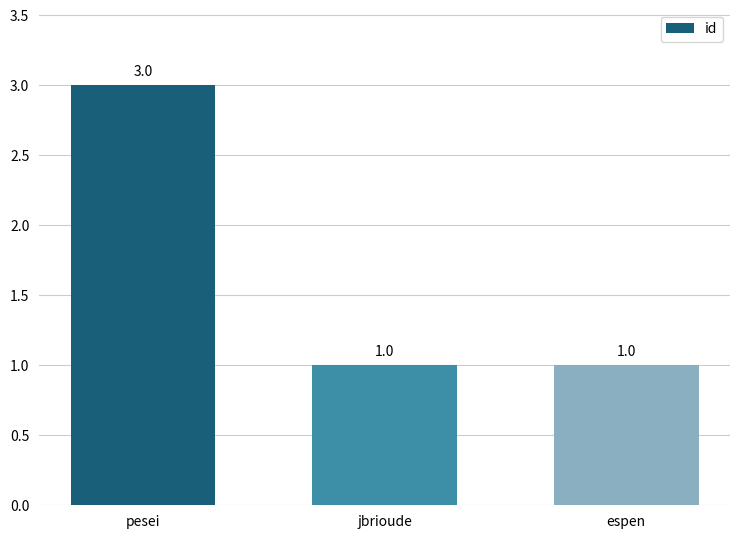

The value at jbrioude is 1. True or false?

True